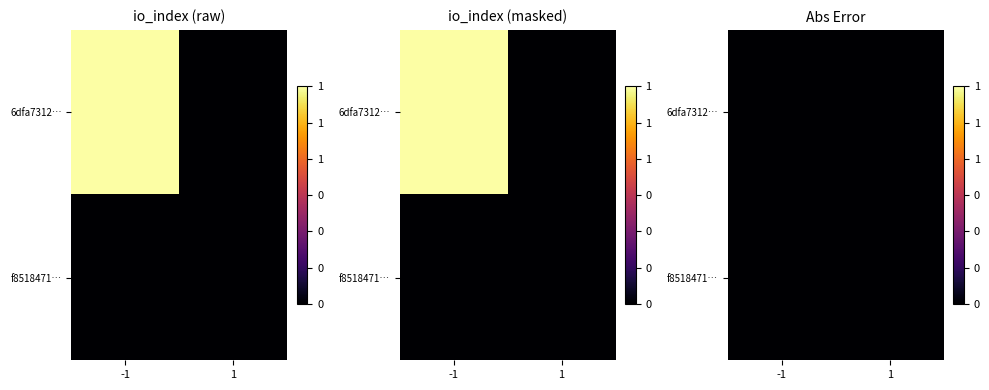

At which category is the sum across all series the highest?

-1